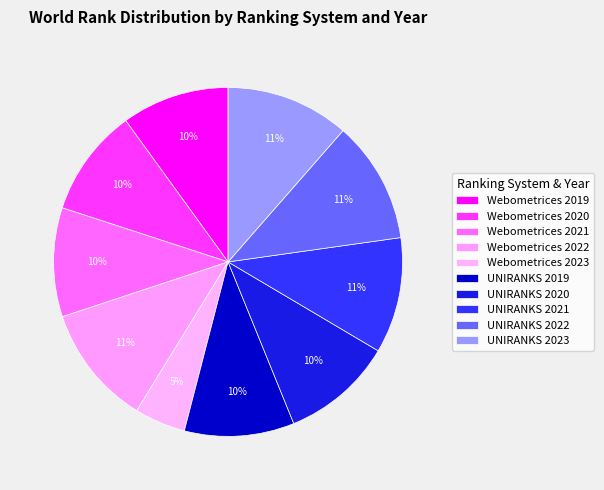

To the nearest percent, what is the average slice percentage?

10%